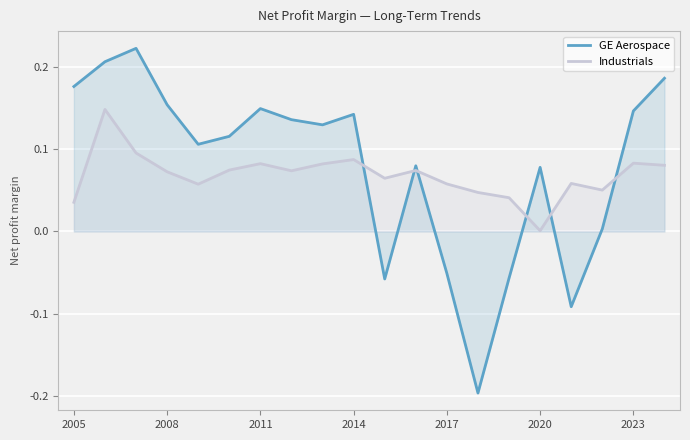

True or false: GE Aerospace has a value of -0.1 at 14.

True